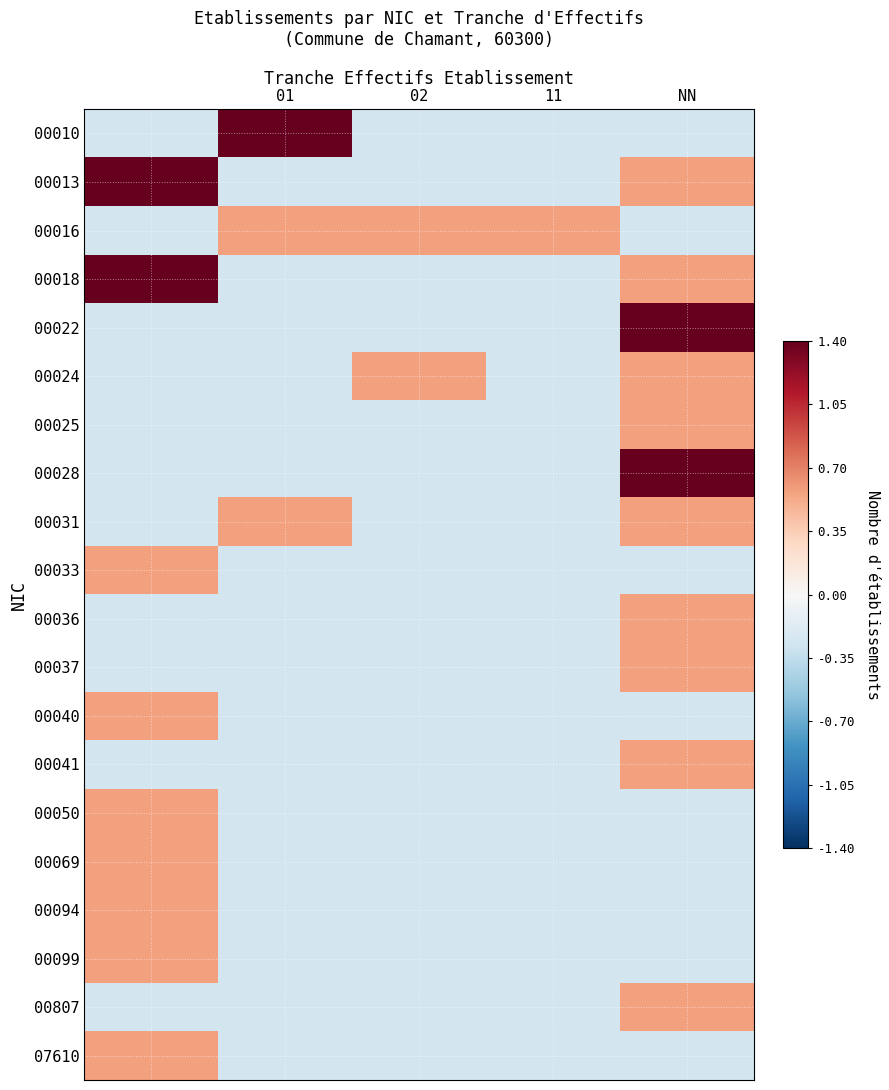

What is the minimum value shown in the chart?

-0.3